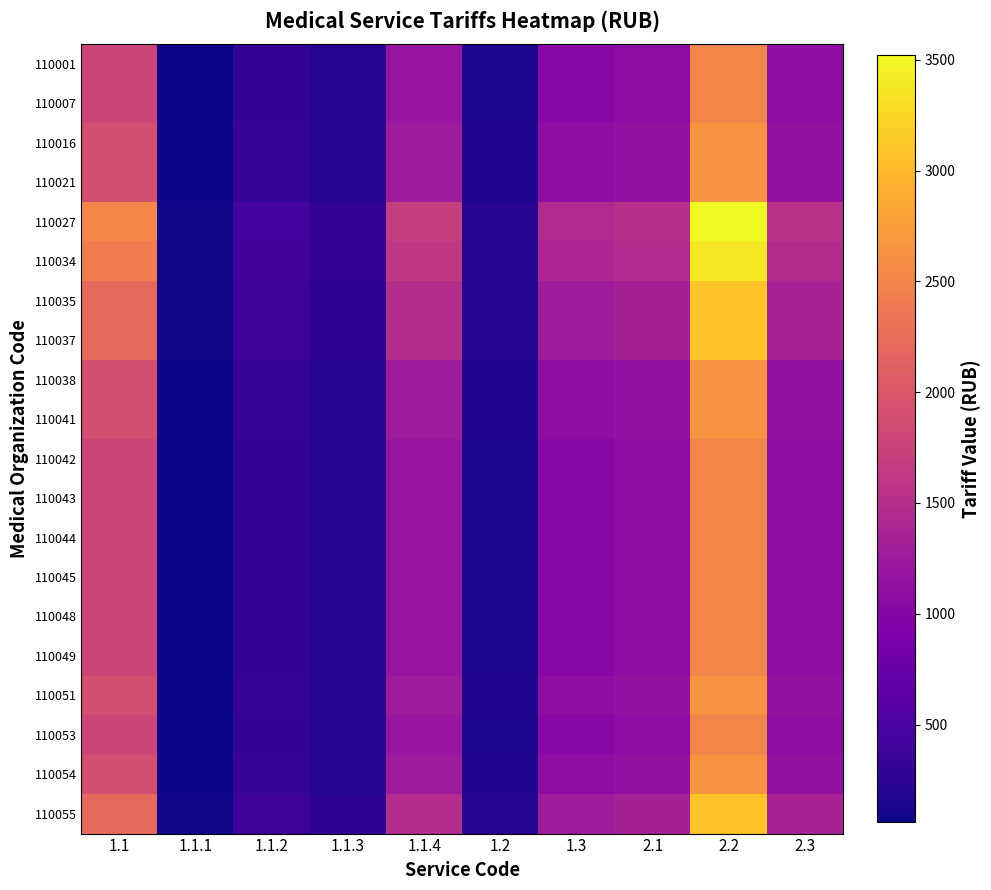

Which series has the largest total across all categories?

110027